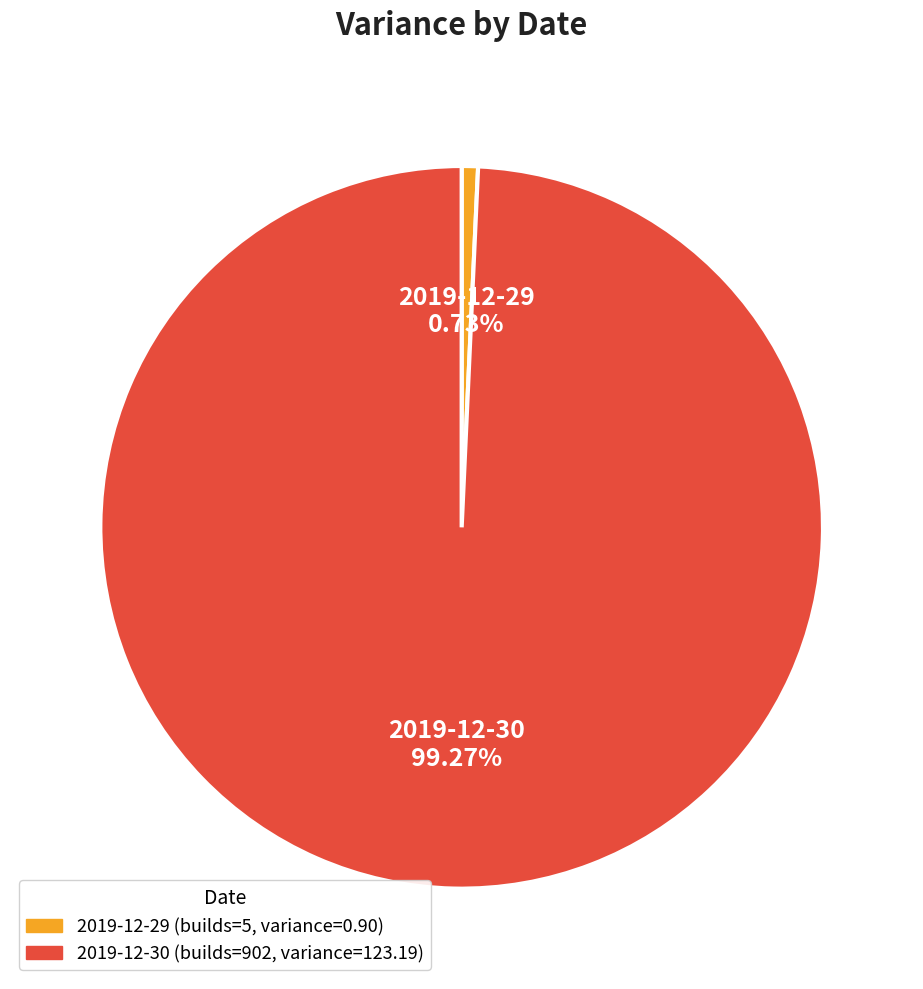

Which category accounts for the majority?

2019-12-30